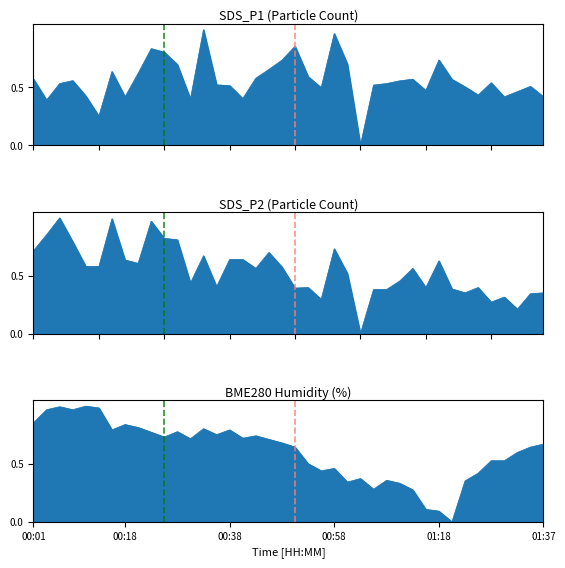

What is the maximum value shown in the chart?

1.0